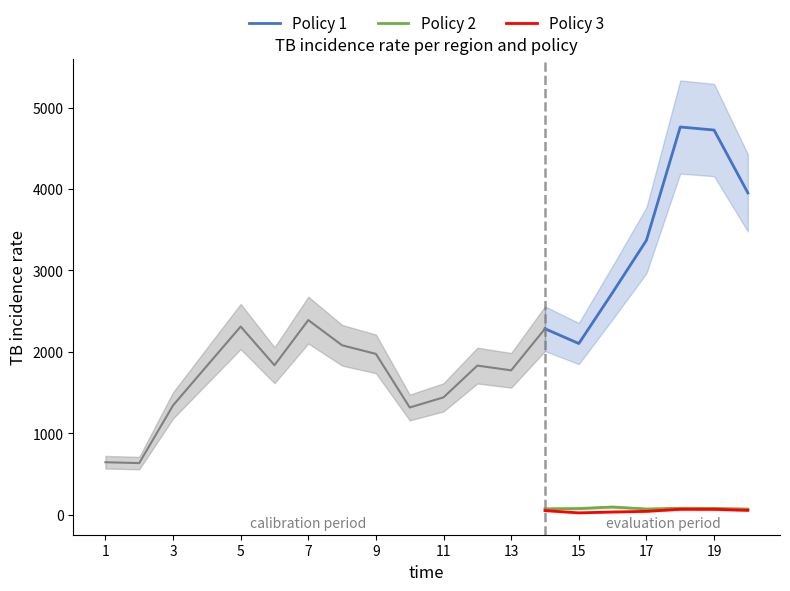

What is the highest value of the Policy 1 series?

4761.9